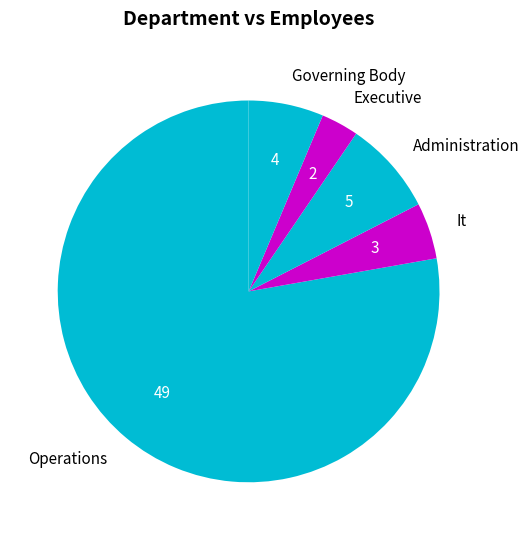

Which slice is the largest?

Operations